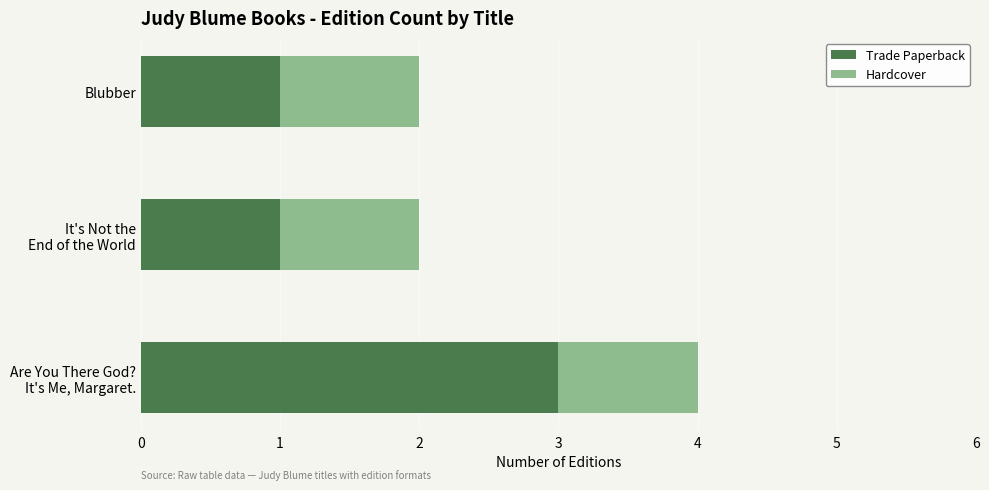

Is it true that Trade Paperback equals 1 at Blubber?

True